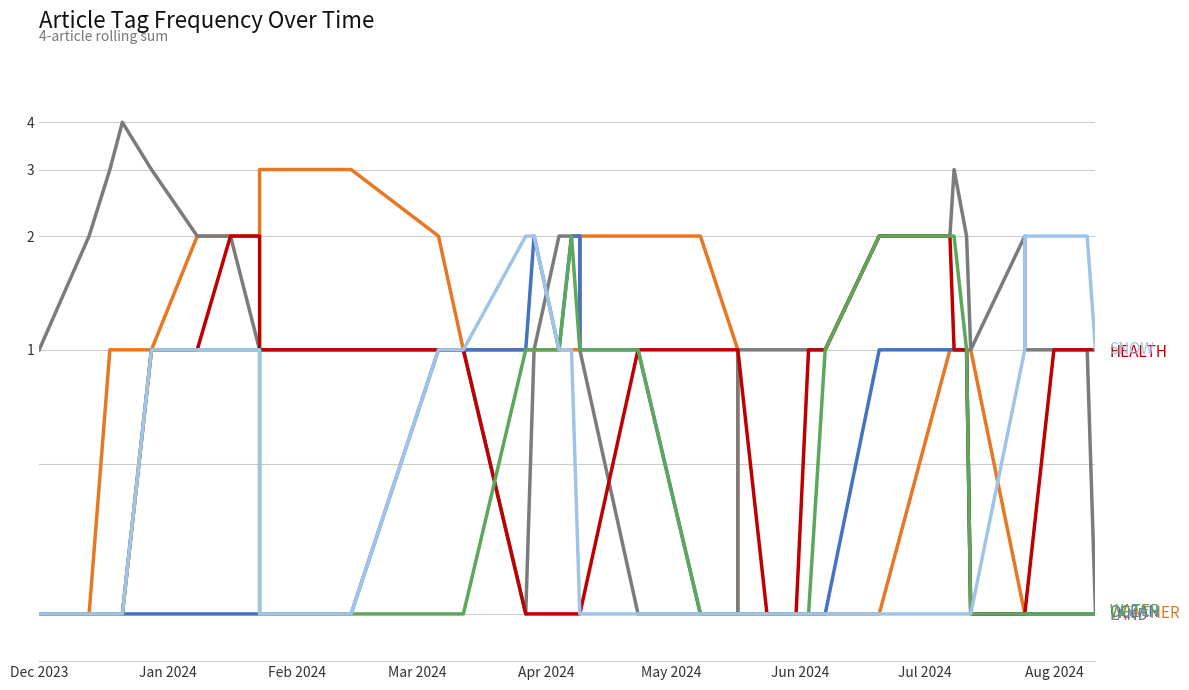

How many times do LAND and WEATHER cross each other?

2